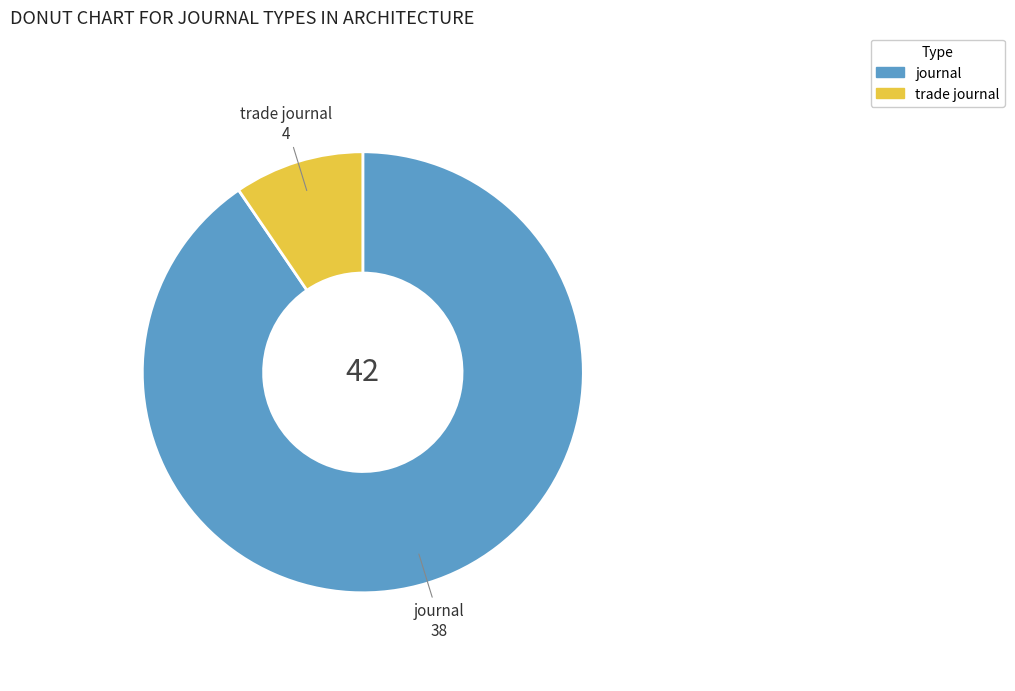

Rank the categories by value from highest to lowest.

journal, trade journal